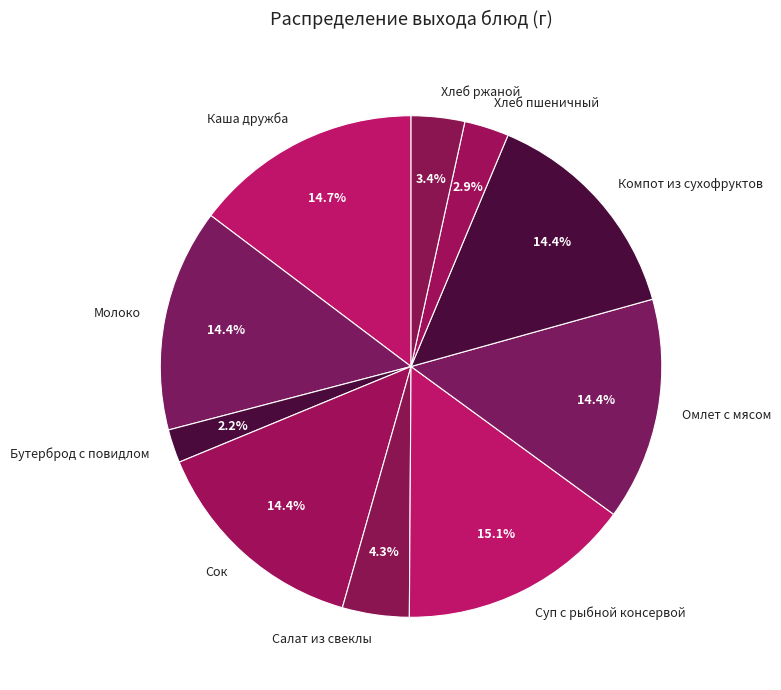

Which slice is the smallest?

Бутерброд с повидлом